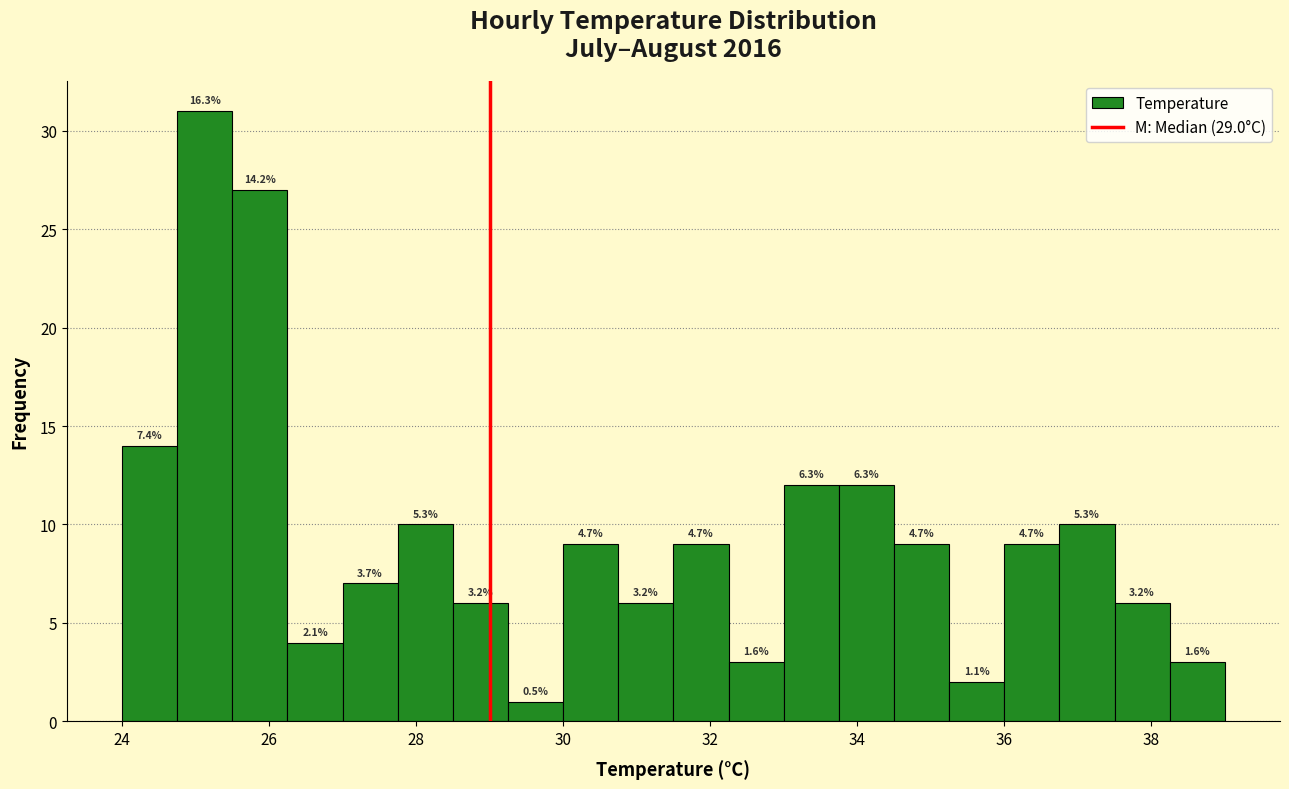

Around what value on the x-axis is the tallest bar? Give the approximate position of its centre, as read against the axis.

25.2